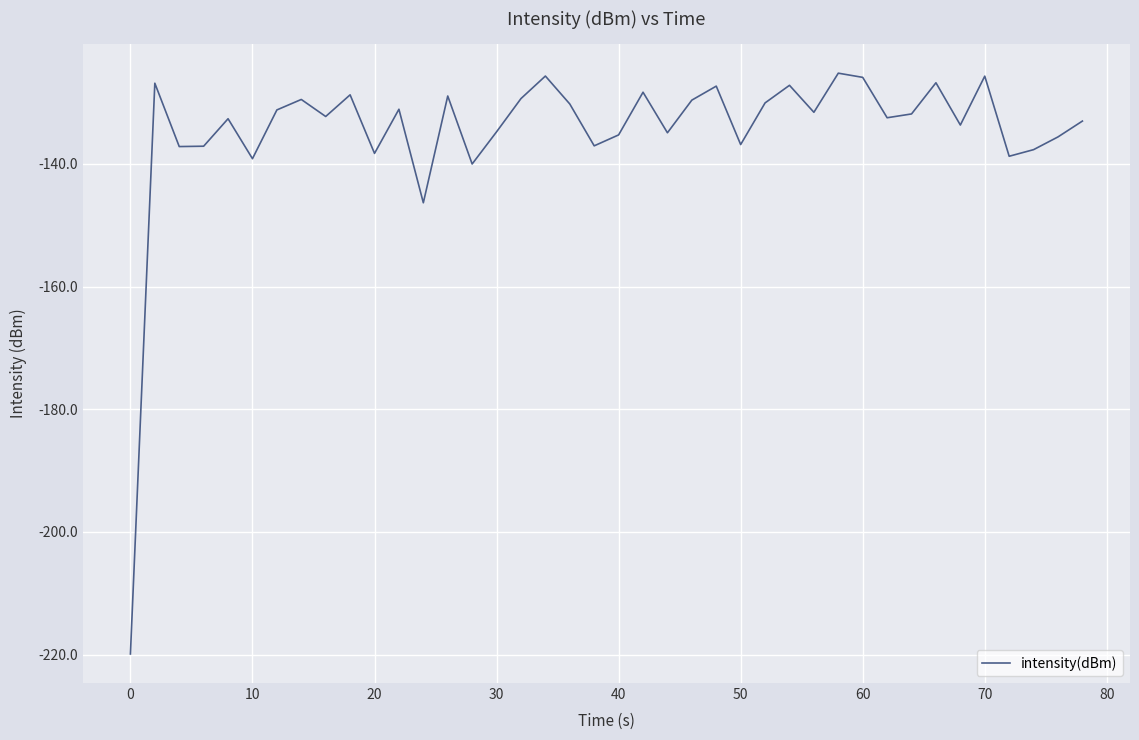

What is the difference between the maximum and minimum values?

94.7